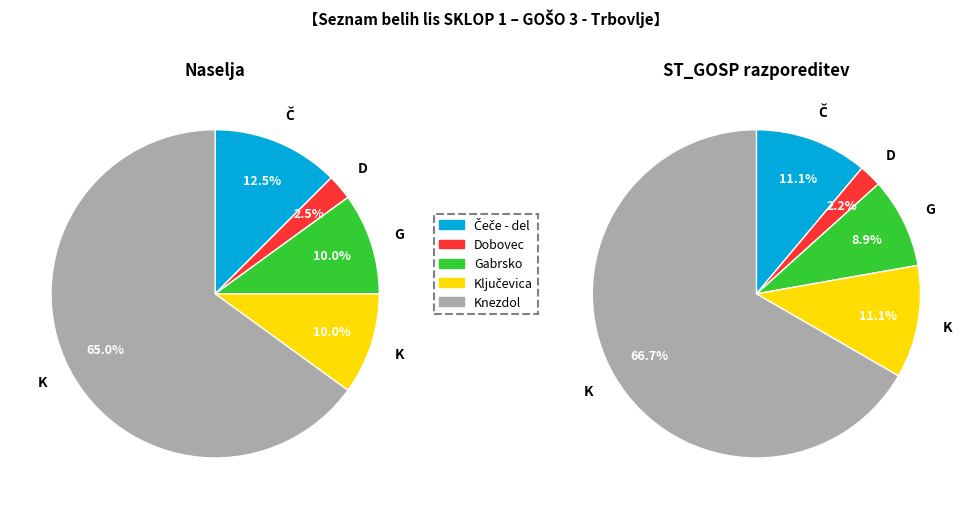

Count the number of slices in the pie.

5